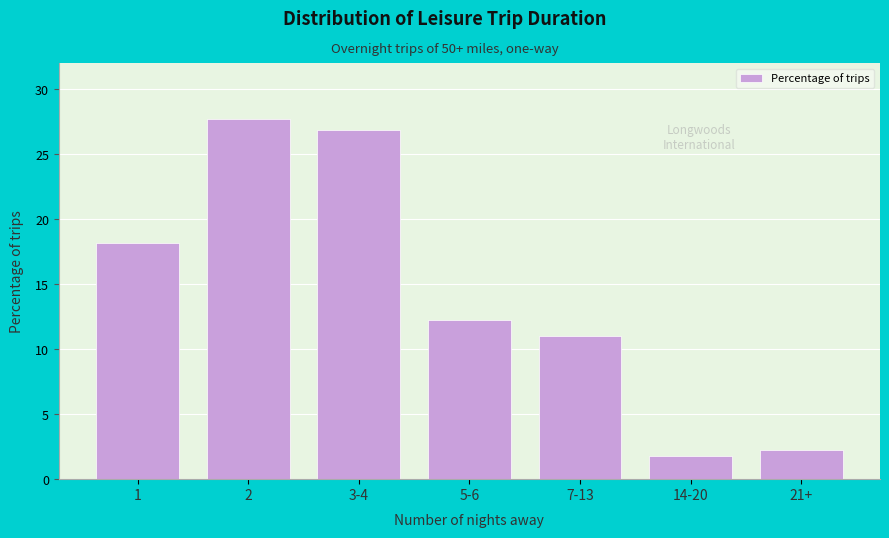

Reading left to right, list all the values displayed in this chart.

18.2	27.7	26.9	12.3	11.0	1.8	2.3